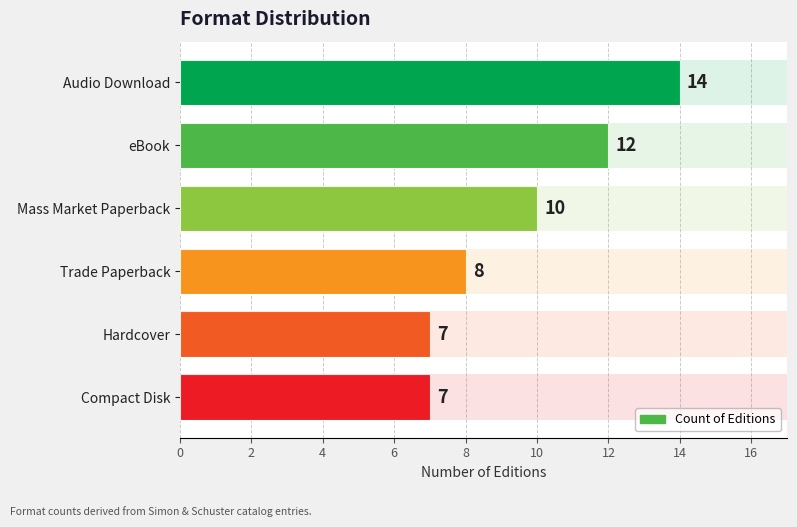

How many data points are above 10?

2